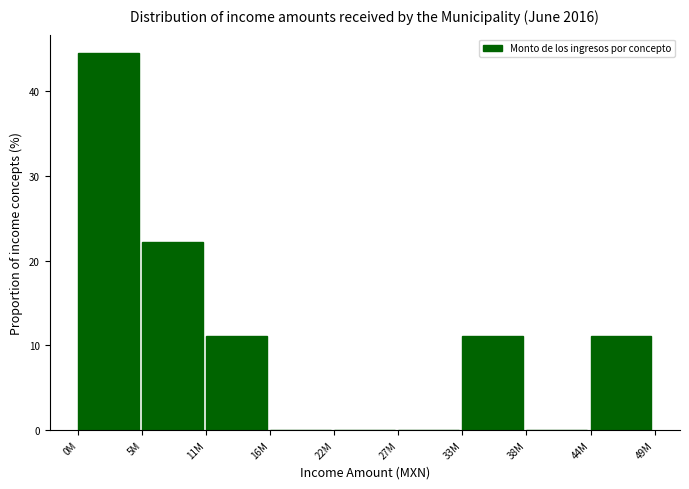

Reading right to left, what are all the values shown in this chart?

44M=11.1	38M=0.0	33M=11.1	27M=0.0	22M=0.0	16M=0.0	11M=11.1	5M=22.2	0M=44.4